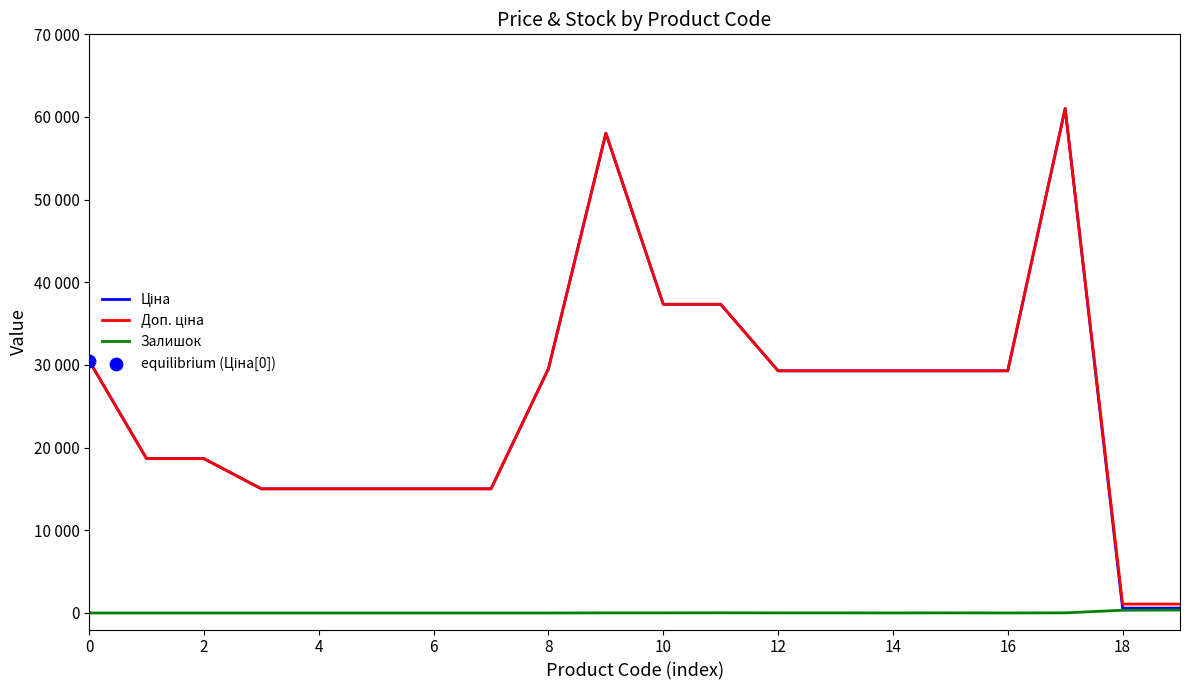

At which category is the sum across all series the highest?

17